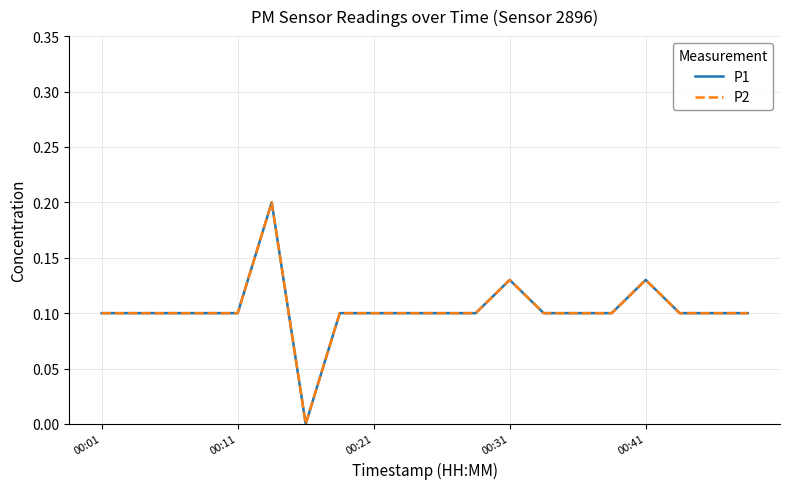

What is the difference between the maximum and minimum values in the P1 series?

0.2